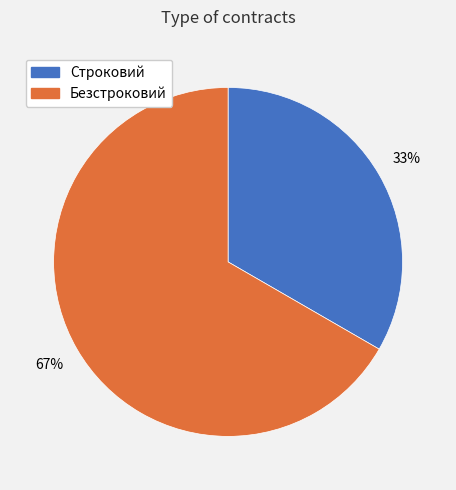

To the nearest percent, what is the average slice percentage?

50%